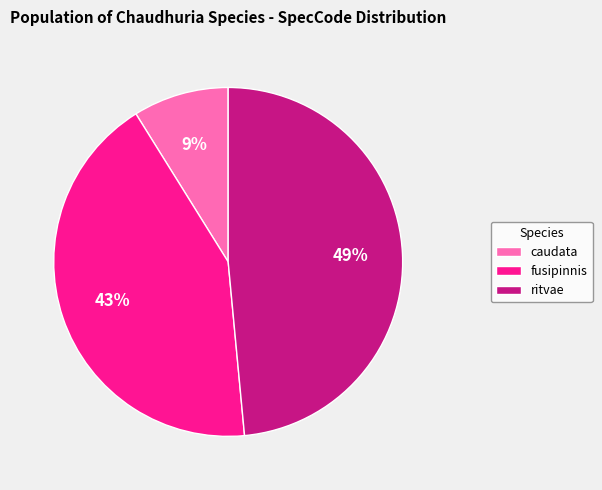

How many slices are in this pie chart?

3